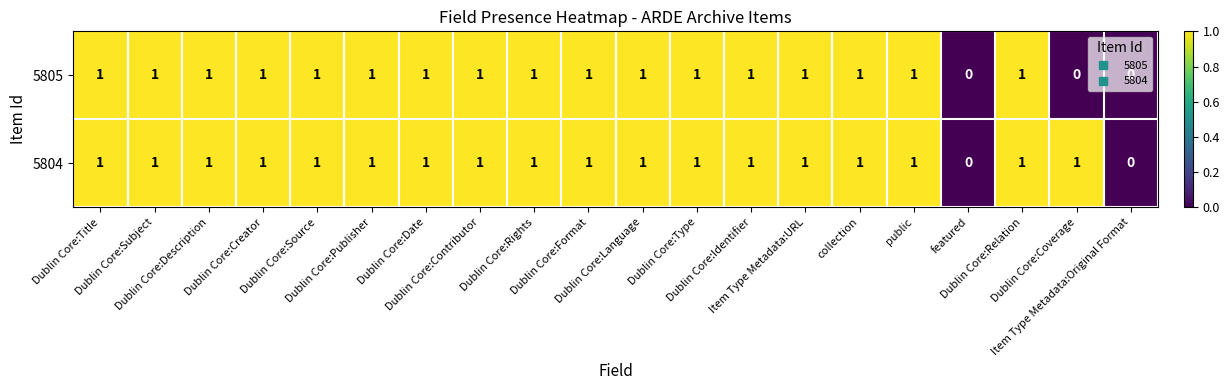

What is the sum of all 5805 values?

17